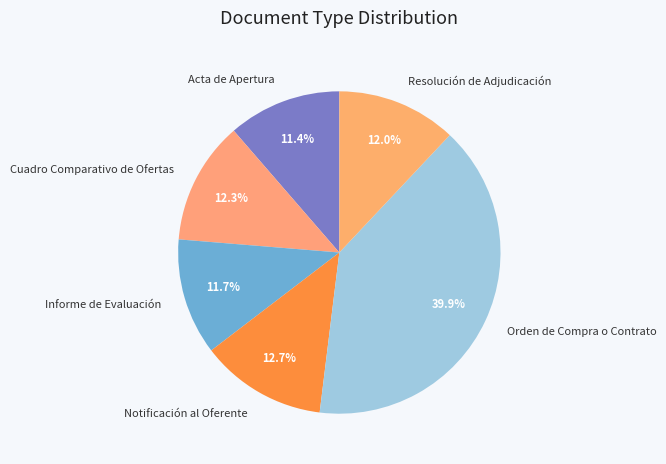

Is there any slice that represents more than half of the pie?

No